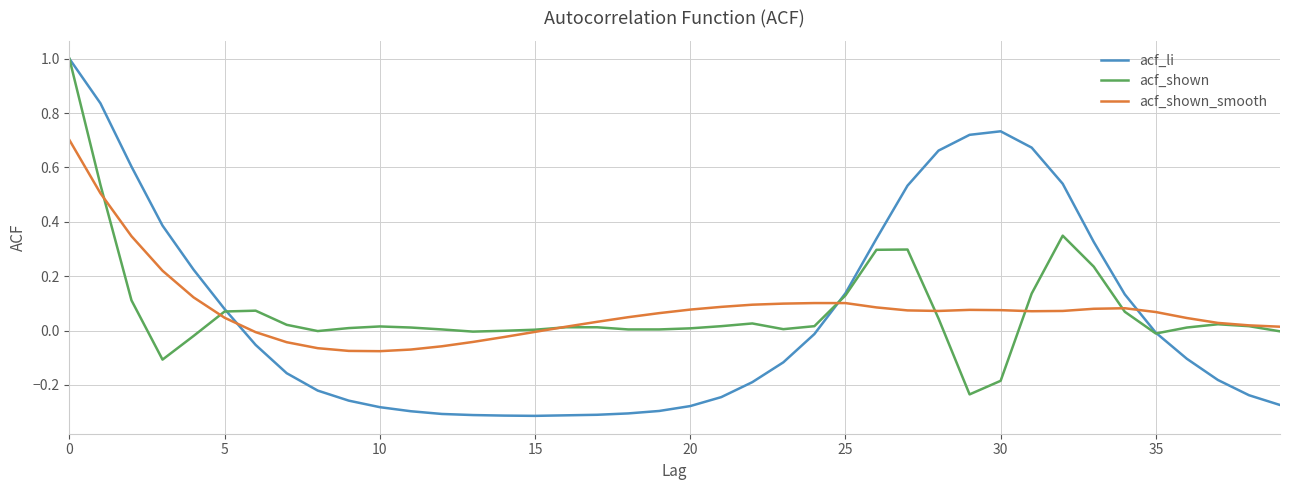

Does the chart have visible grid lines?

Yes